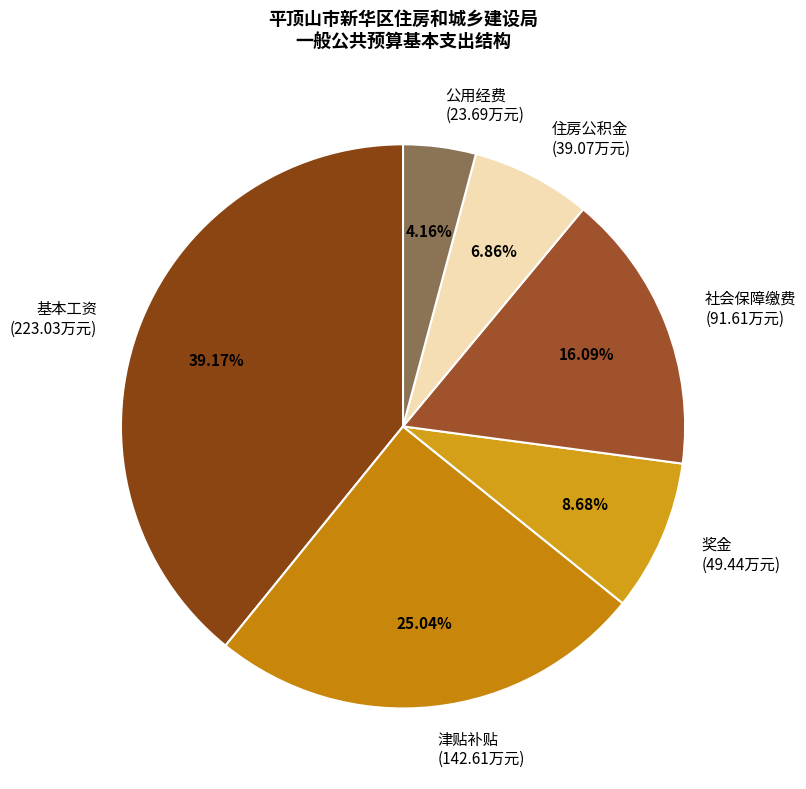

How much of the chart is everything except 住房公积金?

93.1%